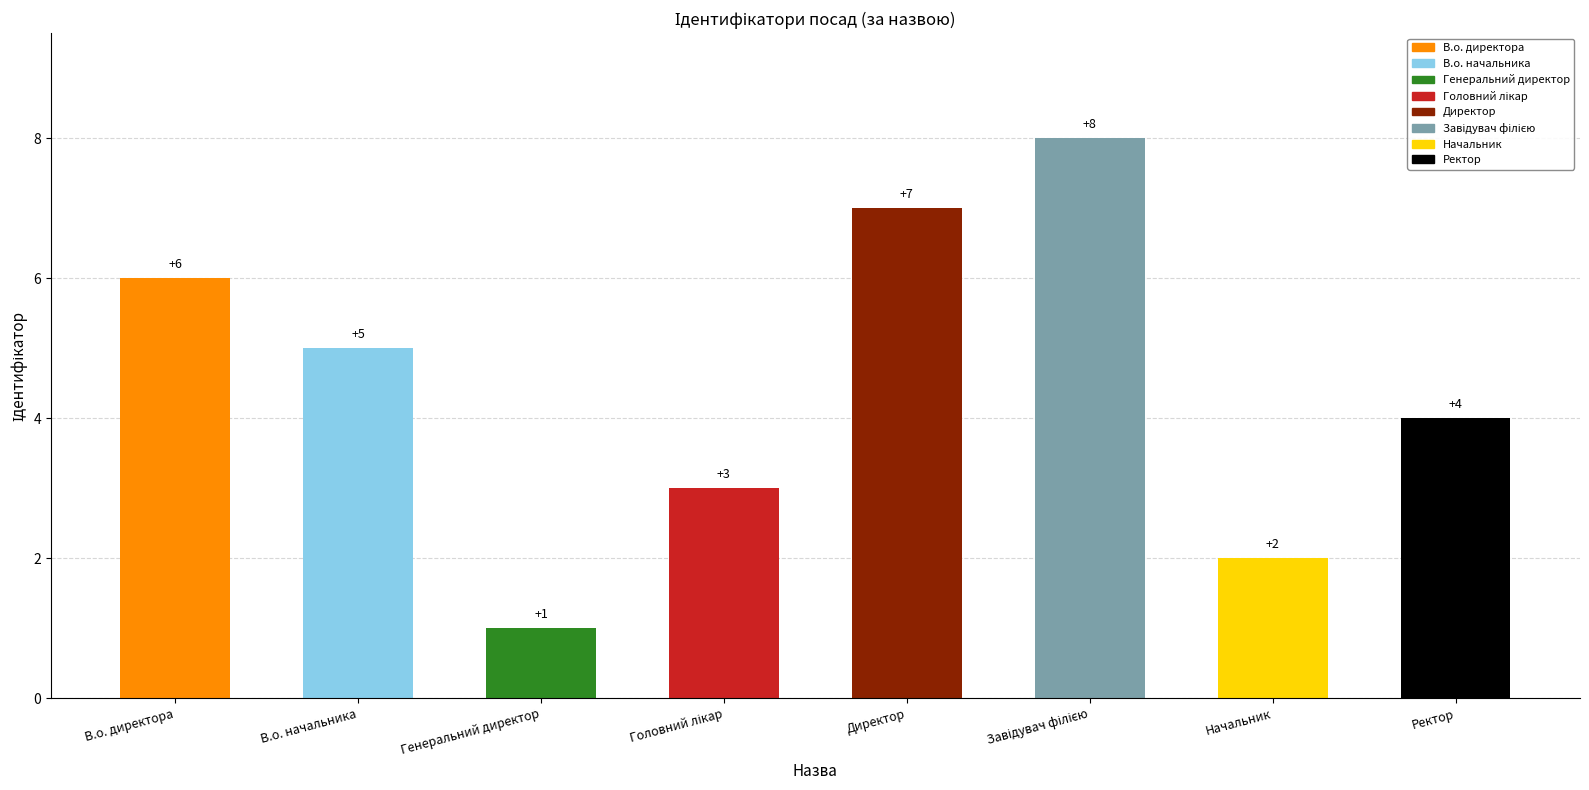

What is the value of the 5th bar from the left?

7